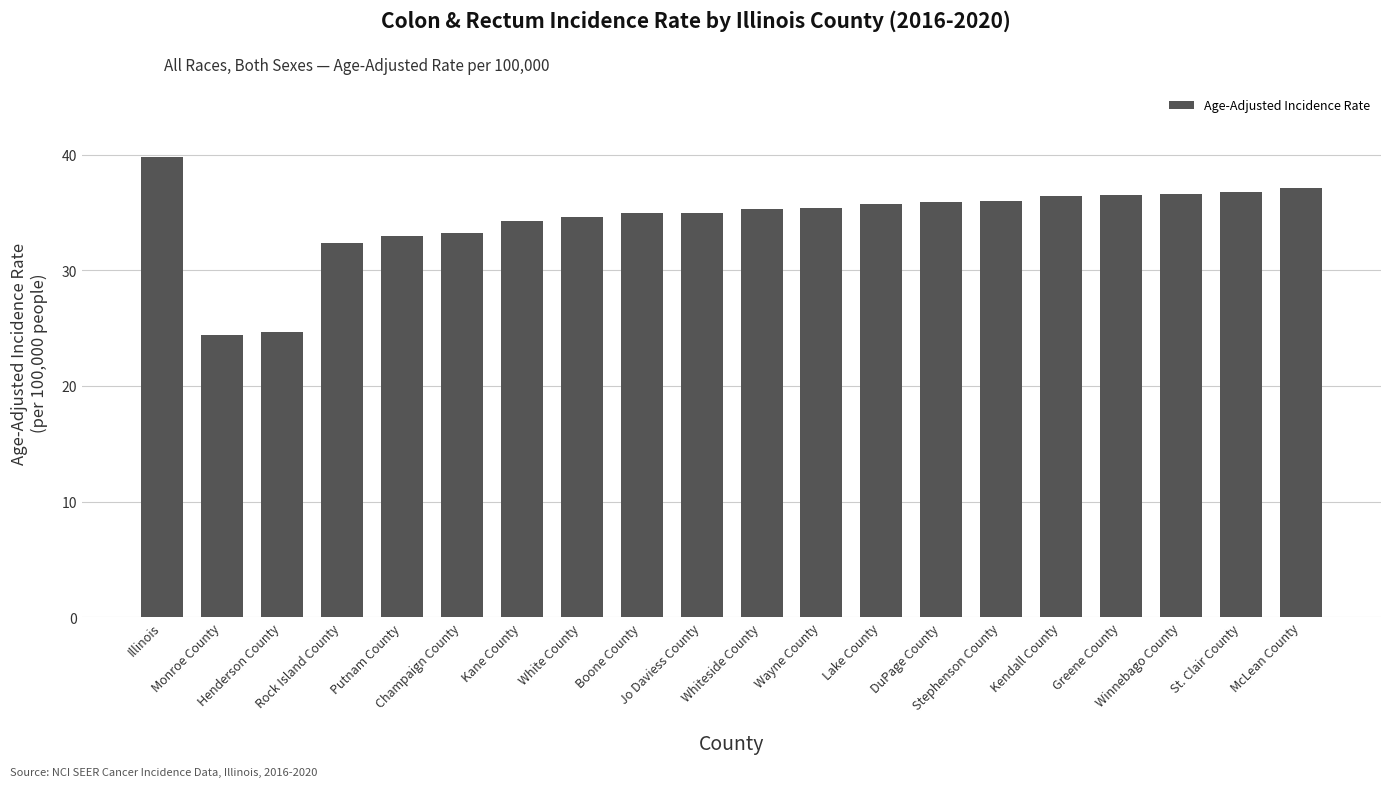

The chart shows a value of 15.9 at Putnam County. True or false?

False